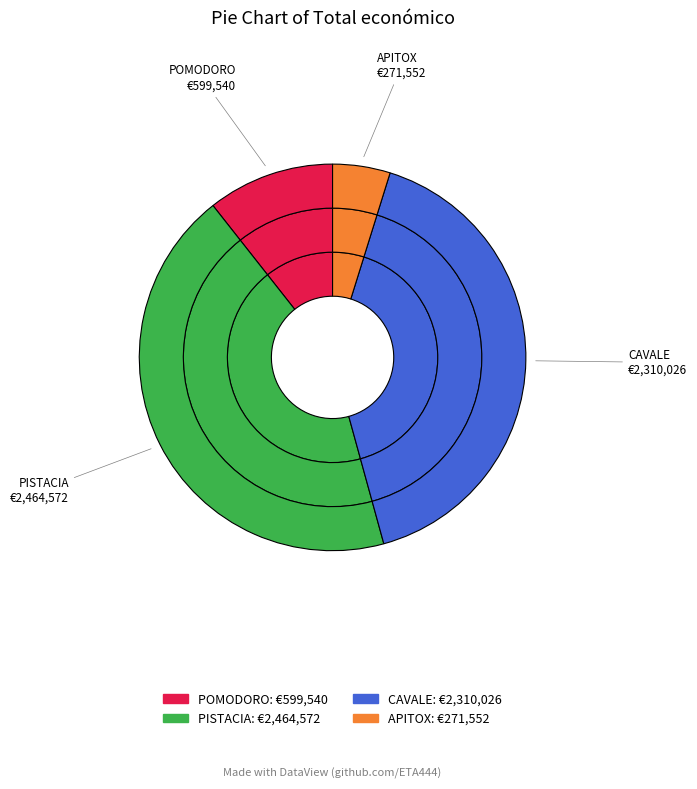

True or false: APITOX accounts for 1% of the total.

False